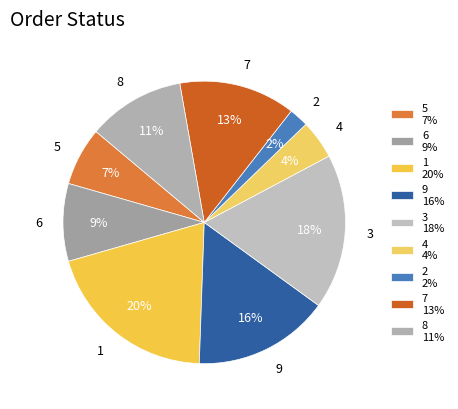

The 7 slice represents 20% of the pie. True or false?

False